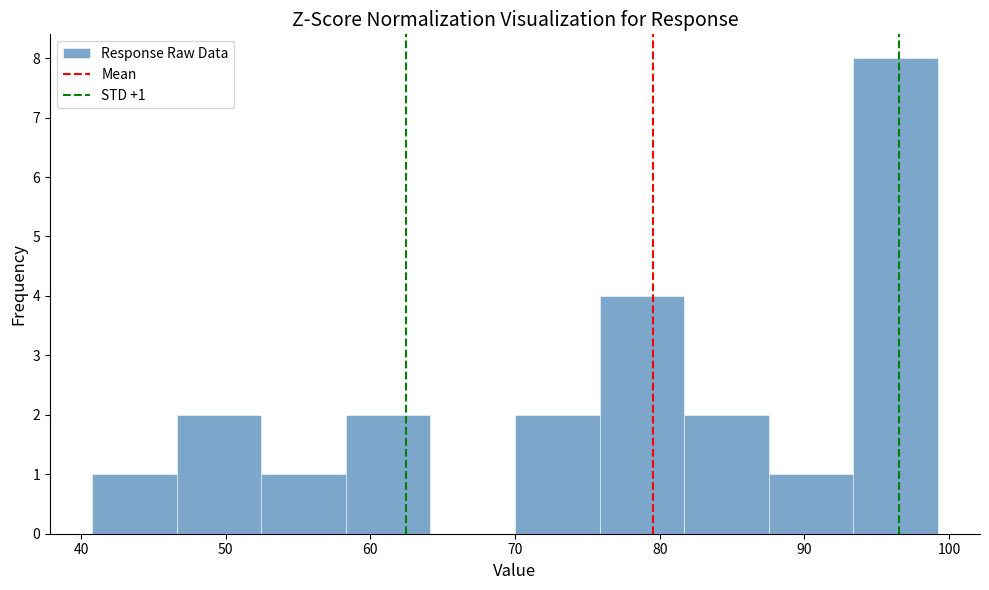

Over which range of the x-axis is the bar tallest?

93 to 99